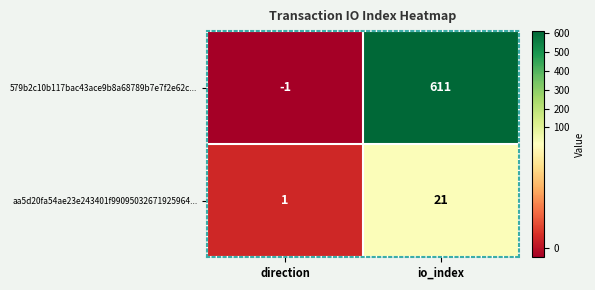

Where is 579b2c10b117bac43ace9b8a68789b7e7f2e62c... nearest to the value 305?

direction